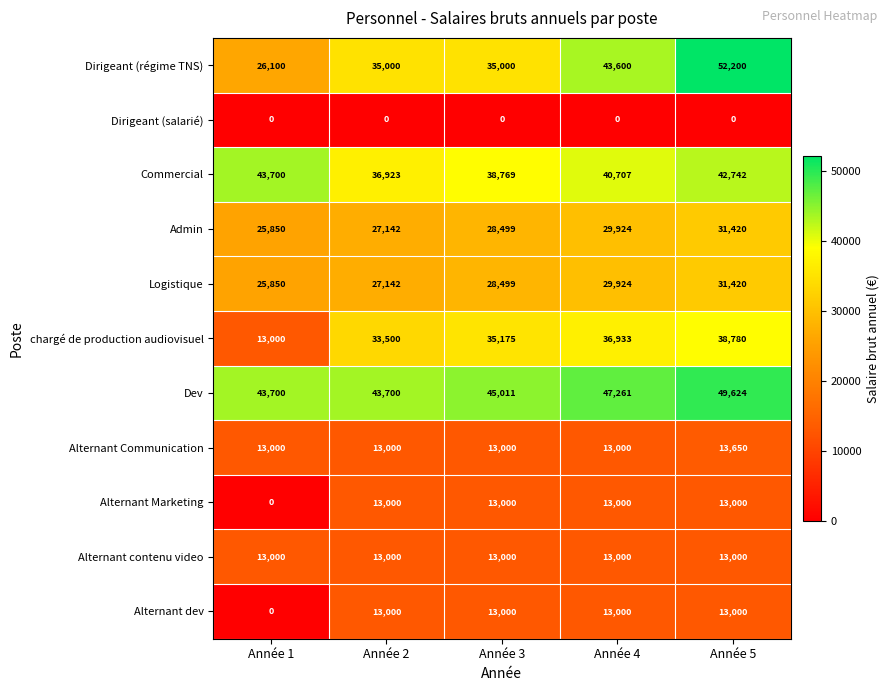

At which label does Dev reach its peak?

Année 5